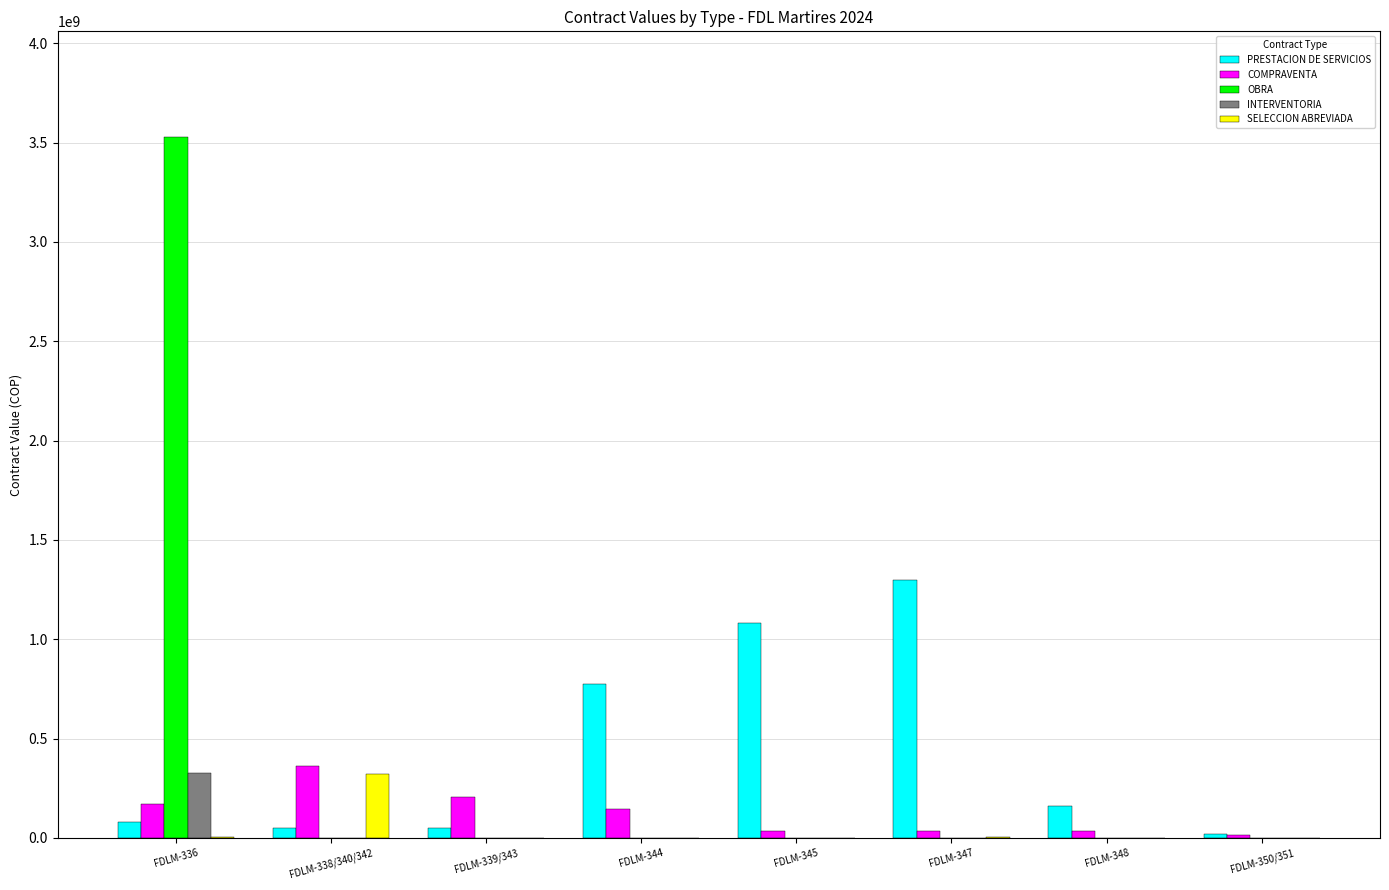

Where is PRESTACION DE SERVICIOS nearest to the value 658510000?

FDLM-344